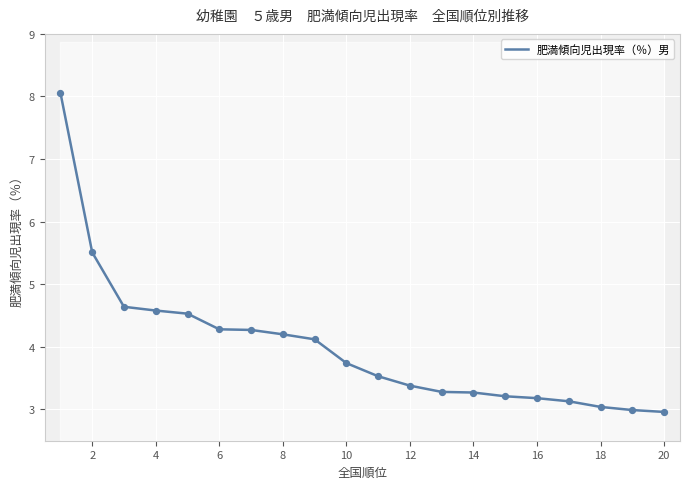

The value of 肥満傾向児出現率（％）男 at 8 is 4.2. True or false?

True